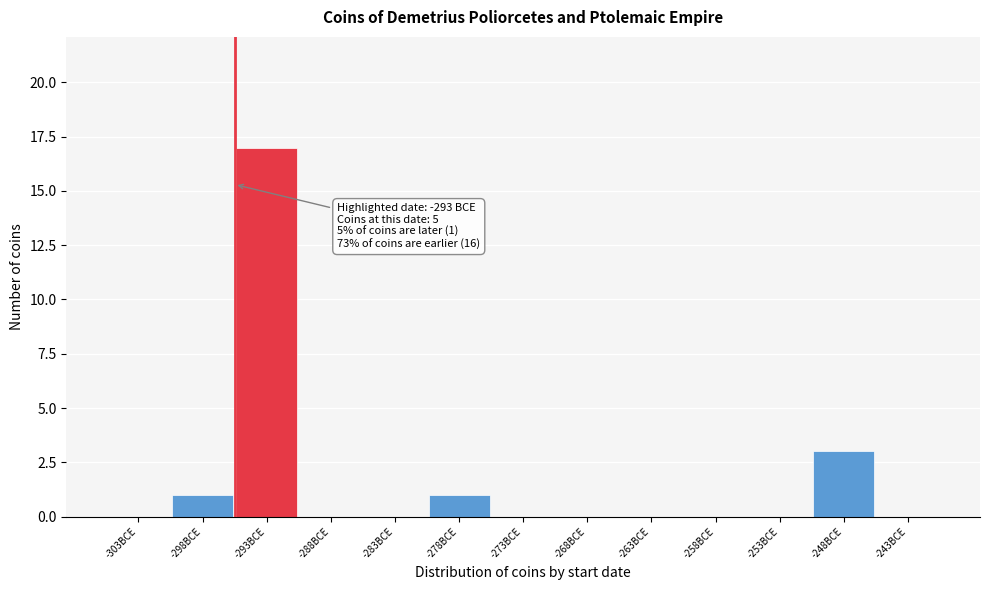

Reading left to right, list all the values displayed in this chart.

-303BCE=0	-298BCE=1	-293BCE=17	-288BCE=0	-283BCE=0	-278BCE=1	-273BCE=0	-268BCE=0	-263BCE=0	-258BCE=0	-253BCE=0	-248BCE=3	-243BCE=0